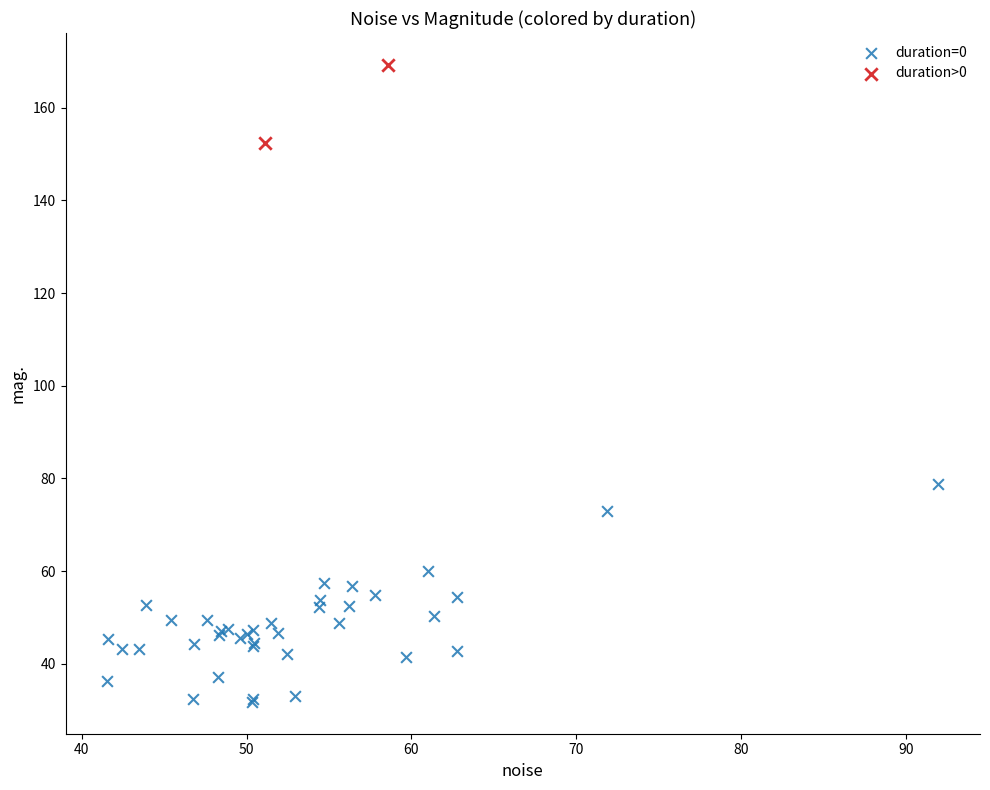

What are all the series names shown in the legend?

duration=0, duration>0